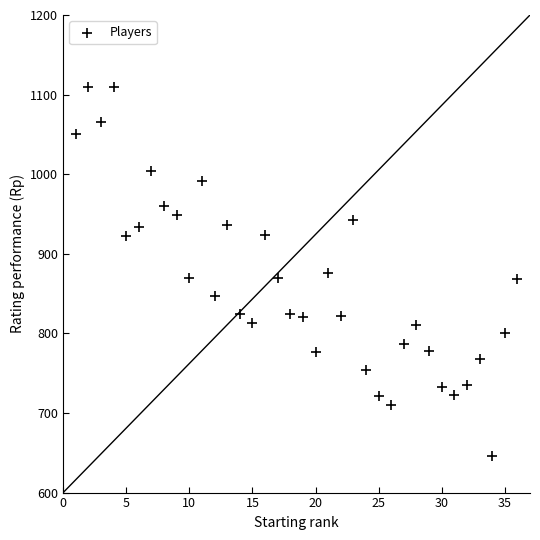

What is the range of X values (max minus min)?

35